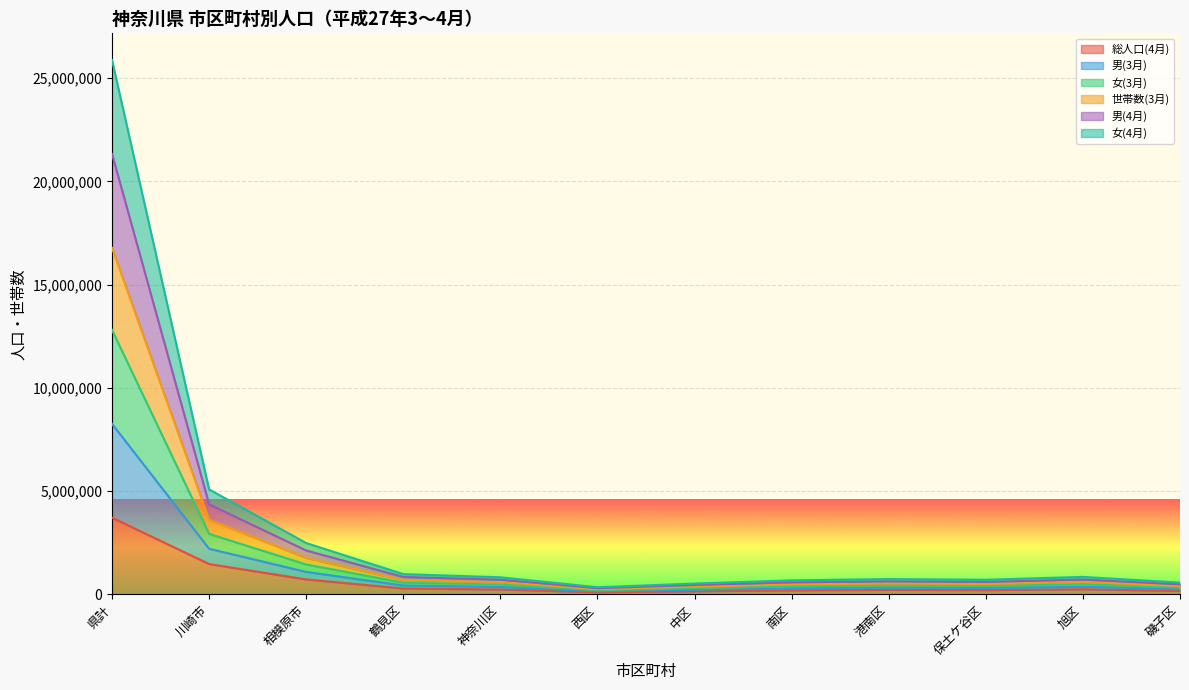

Which series has the largest total across all categories?

男(3月)